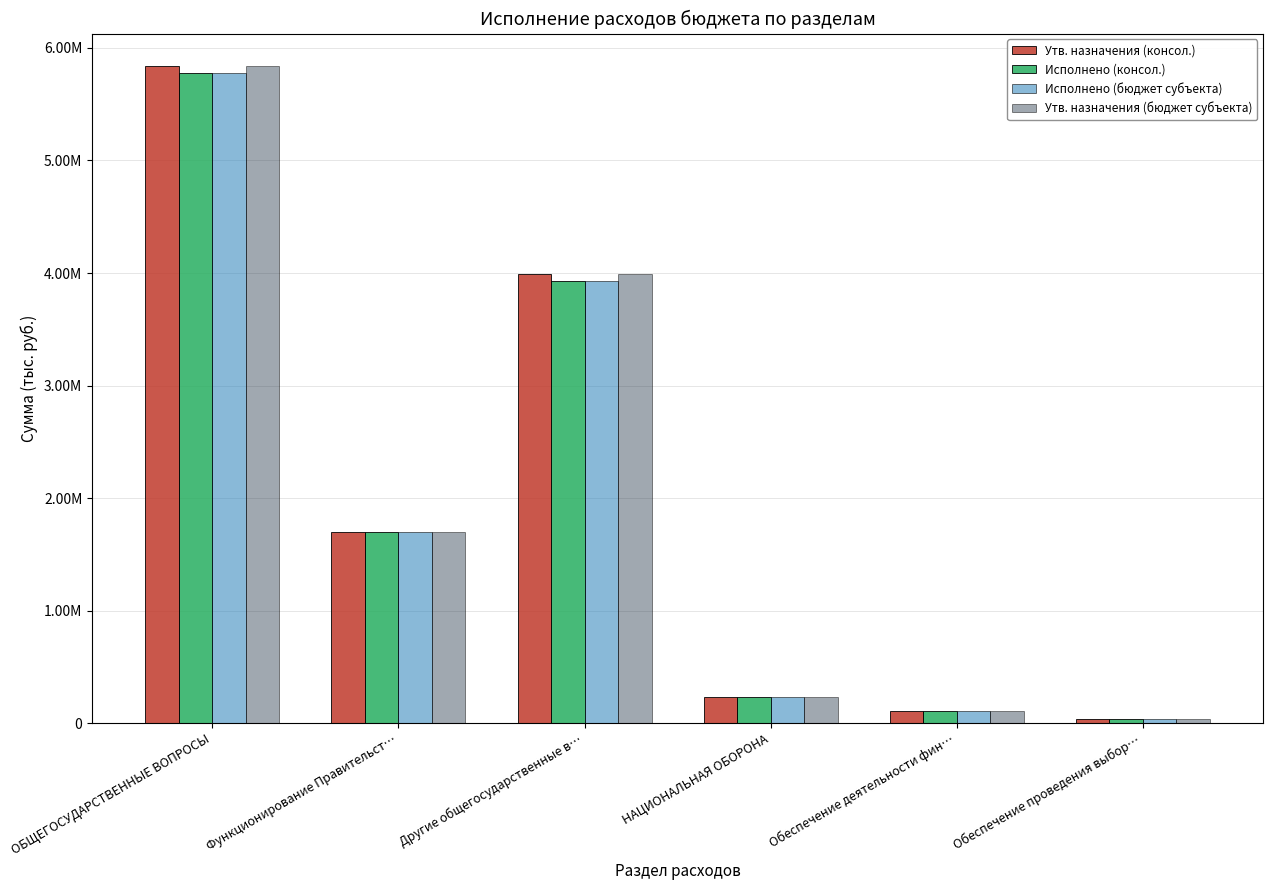

True or false: Исполнено (бюджет субъекта) has a value of 104325.6 at НАЦИОНАЛЬНАЯ ОБОРОНА.

False